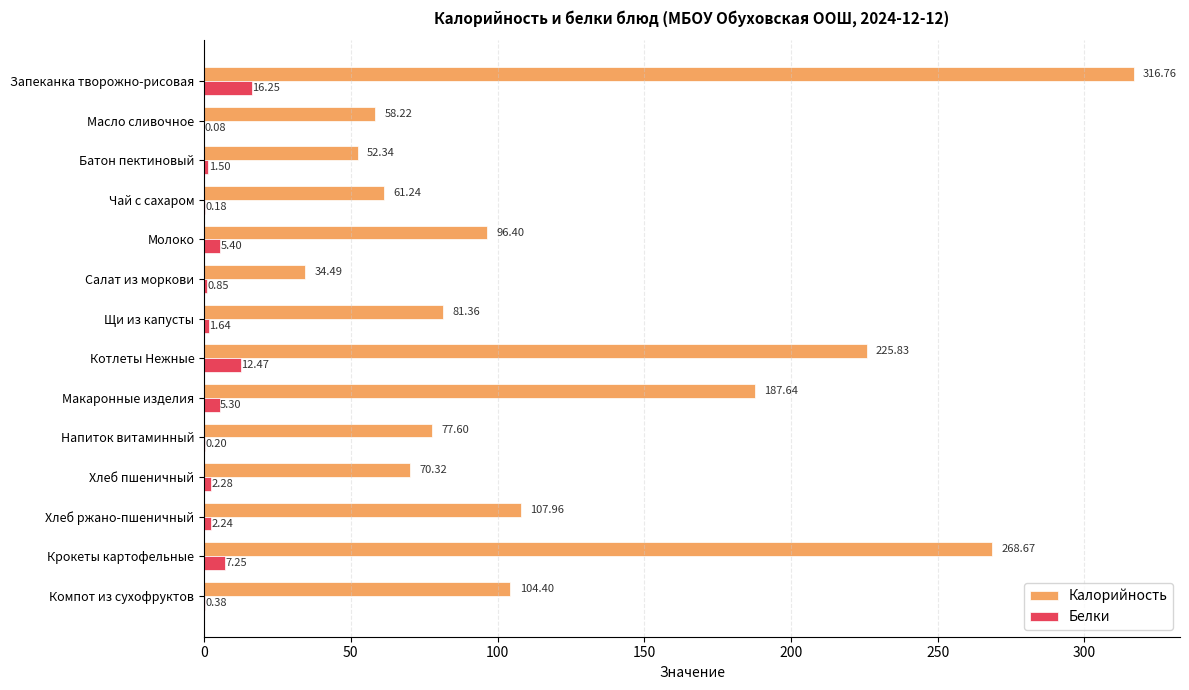

What is the total value across all series at Компот из сухофруктов?

104.8